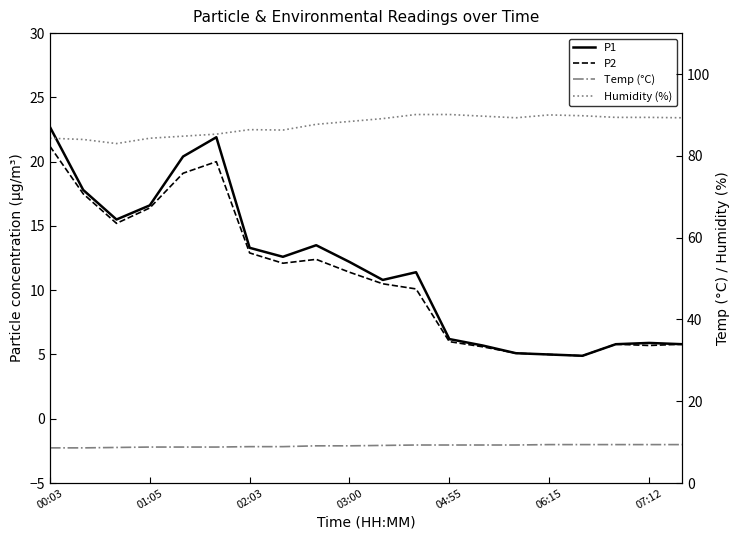

What is the total value across all series at 01:05?

127.9